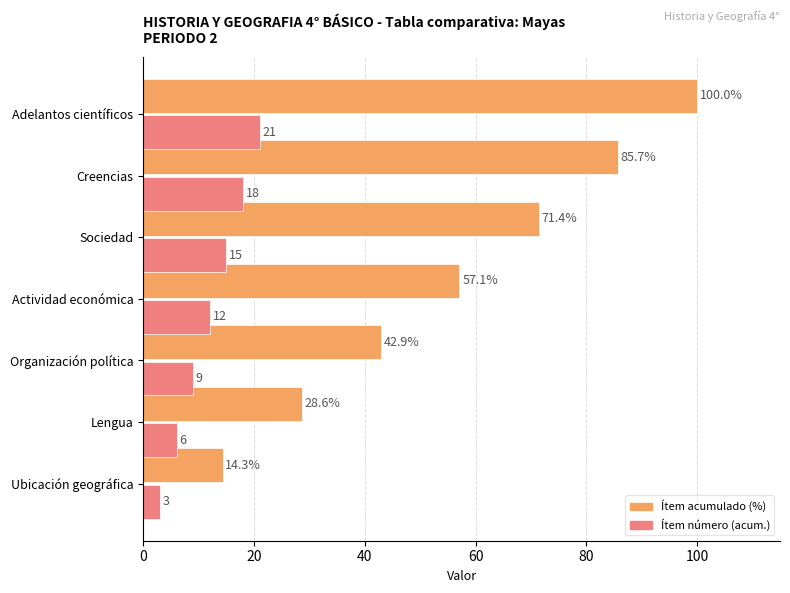

List the series in order of their overall mean, highest first.

Ítem acumulado (%), Ítem número (acum.)